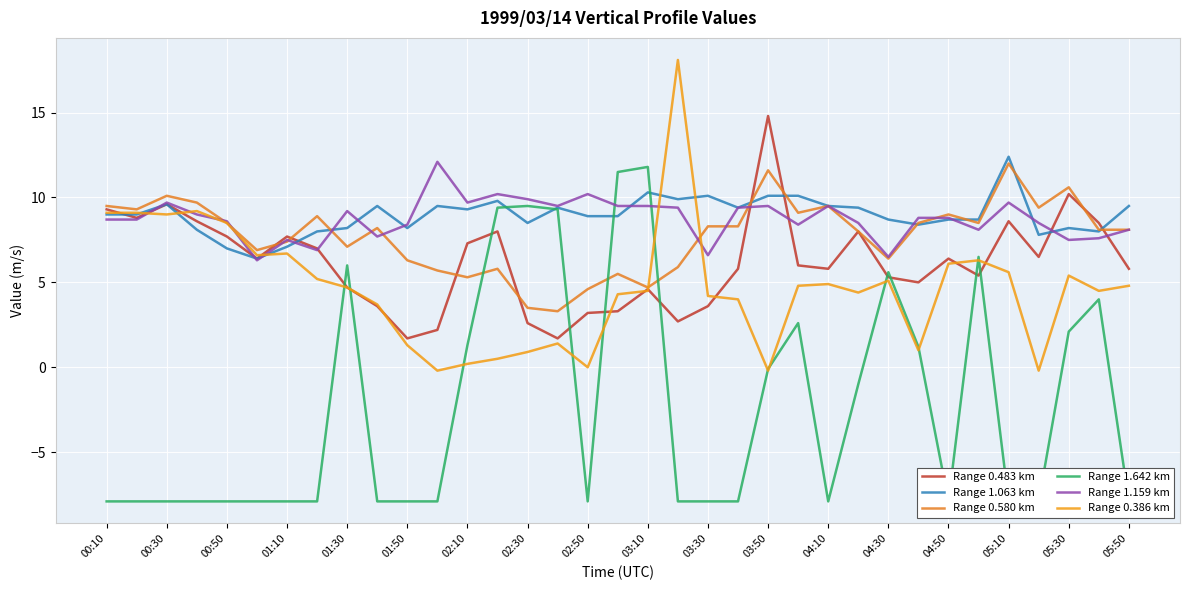

How many distinct data groups are displayed?

6